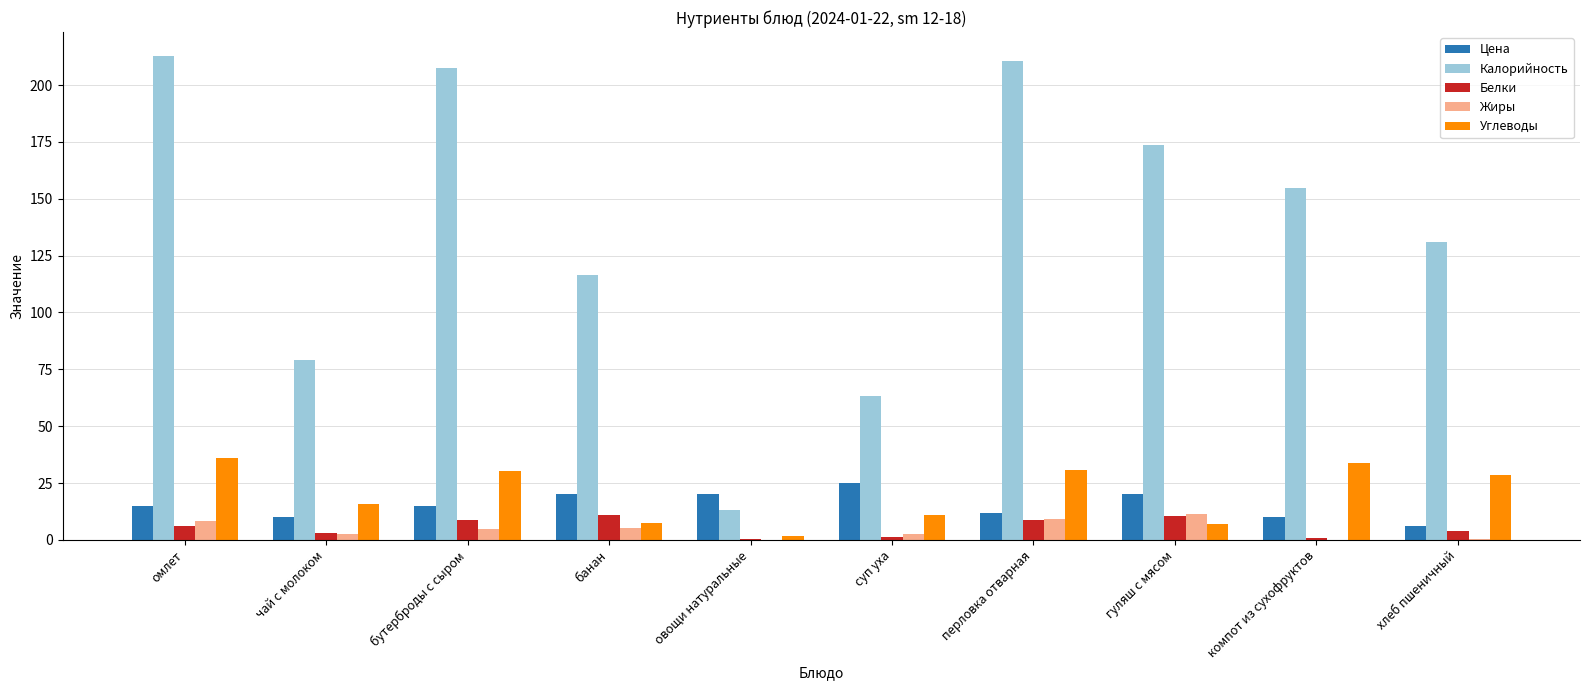

Is the value of Углеводы at омлет greater than the value of Жиры at овощи натуральные?

Yes